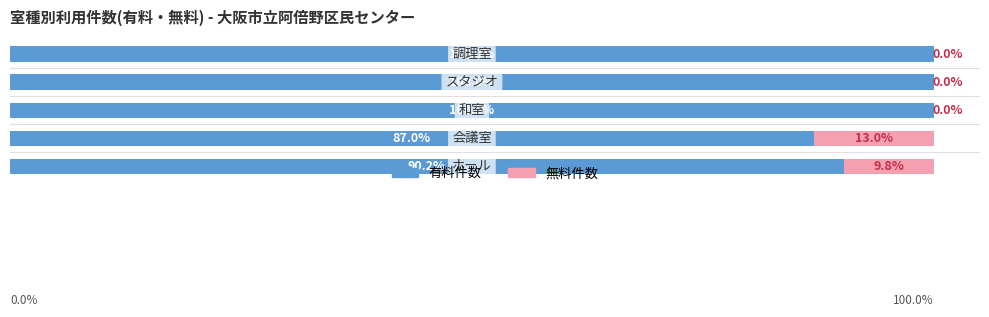

What are all the series names shown in the legend?

有料件数, 無料件数